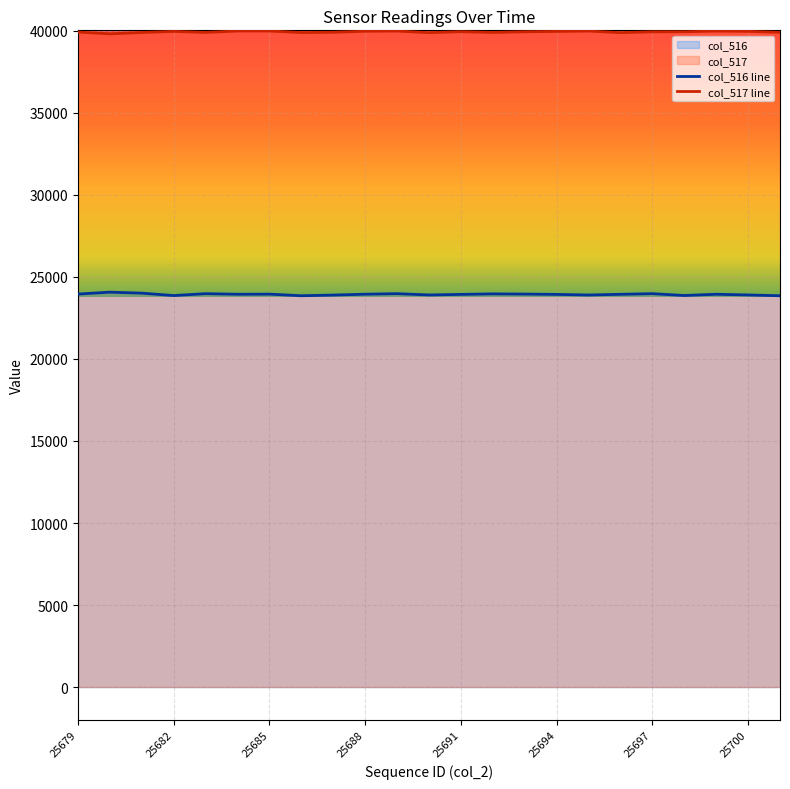

Between 25684 and 25692, which is larger?

25692